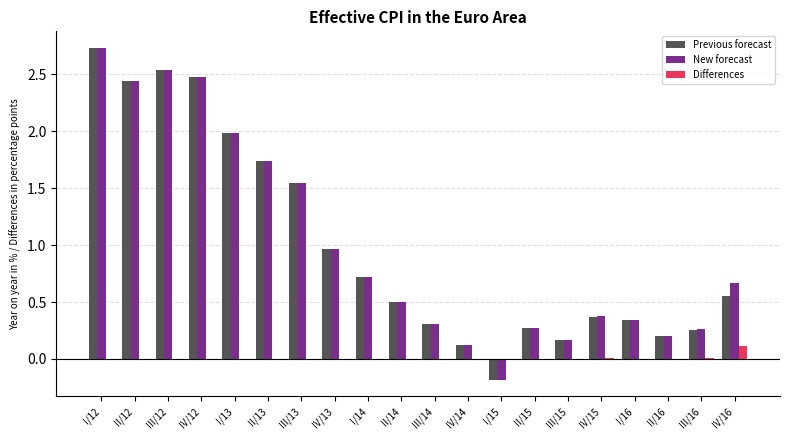

Which label corresponds to the largest value in the chart?

I/12